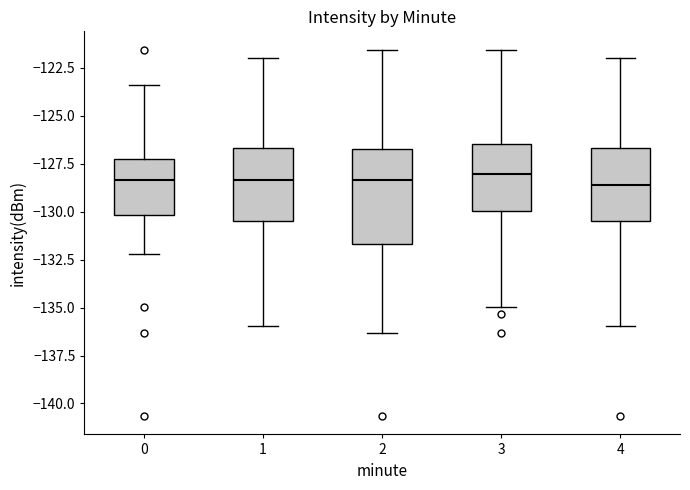

Reading left to right, read every box against the y-axis: the position of its median line, the range the box covers, and the ends of its whiskers. The values are not printed on the chart, so give them approximately, as read against the axis.

0: median -128.5, box -130.0 to -127.0, whiskers -132.0 to -123.5
1: median -128.5, box -130.5 to -126.5, whiskers -136.0 to -122.0
2: median -128.5, box -131.5 to -126.5, whiskers -136.5 to -121.5
3: median -128.0, box -130.0 to -126.5, whiskers -135.0 to -121.5
4: median -128.5, box -130.5 to -126.5, whiskers -136.0 to -122.0